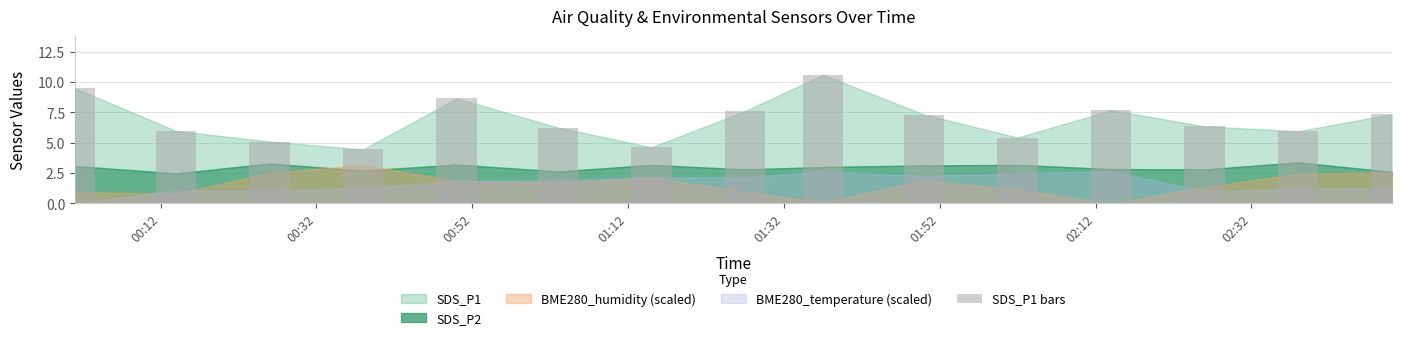

What is the sum of all values?

102.8